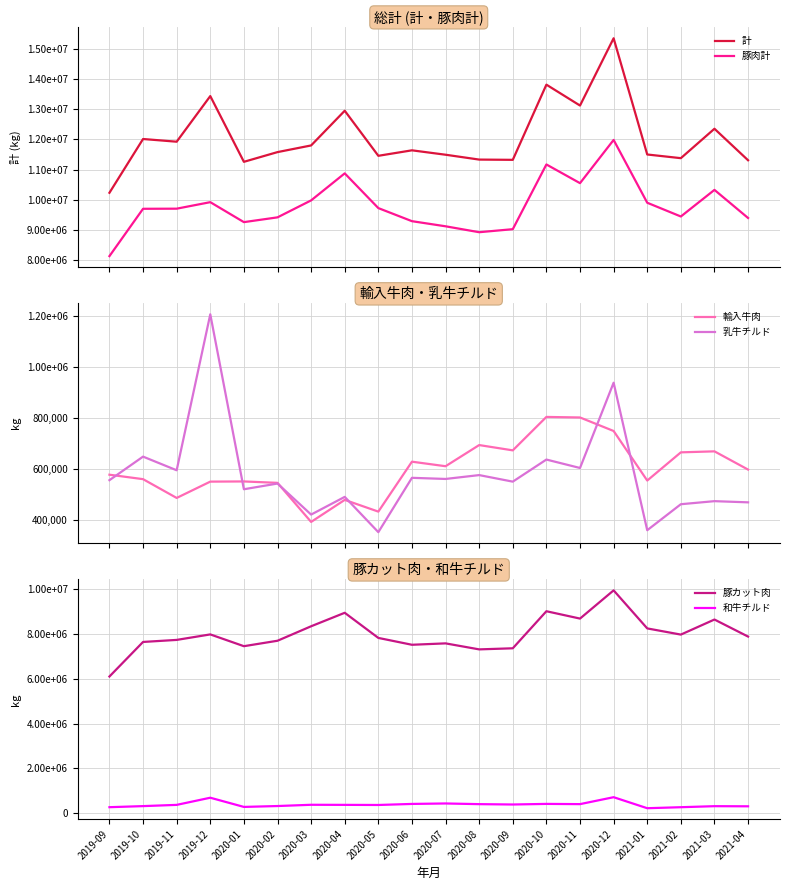

What is the average value of the 豚カット肉 series?

7990951